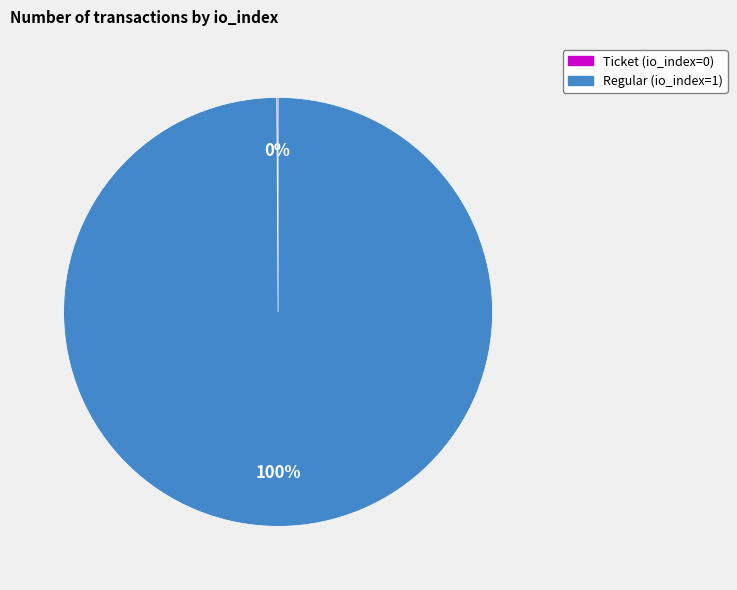

True or false: Regular (io_index=1) accounts for 100% of the total.

True